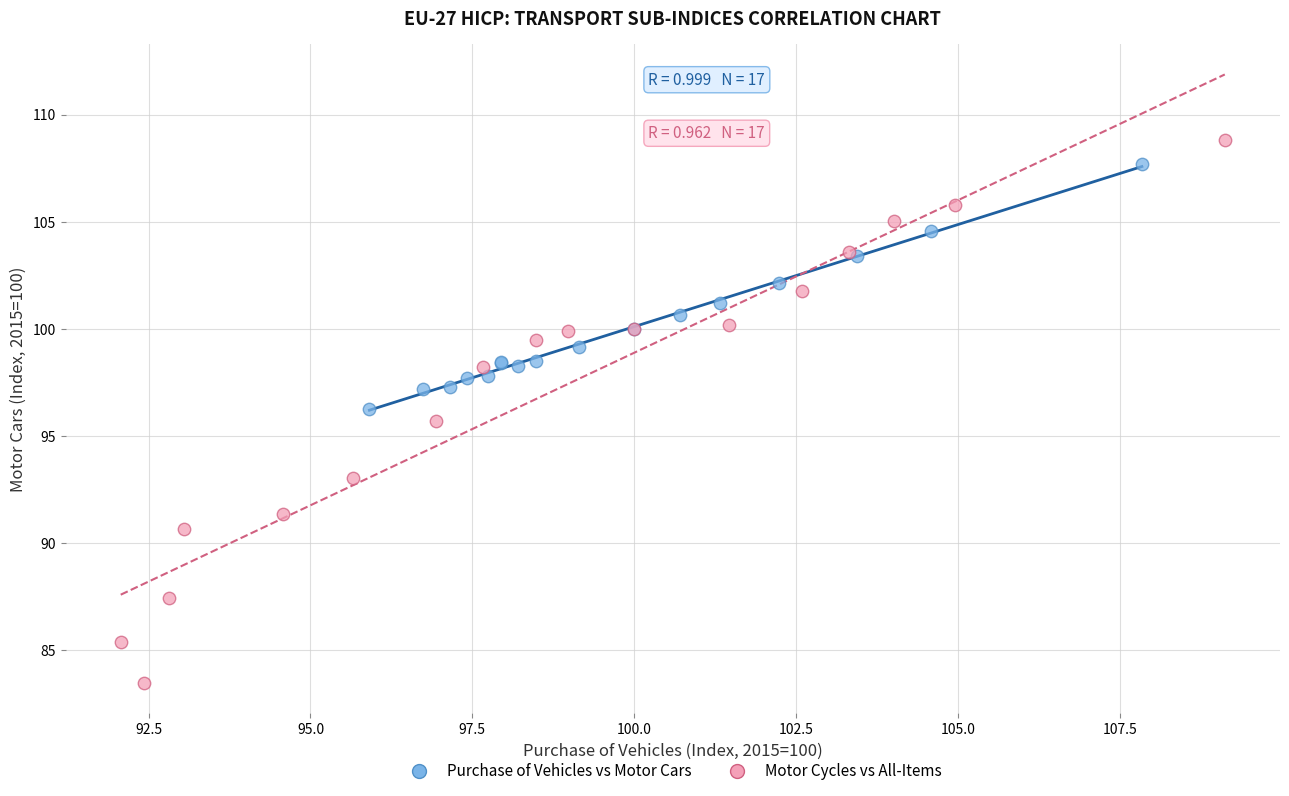

Which series reaches the minimum Y coordinate?

Motor Cycles vs All-Items